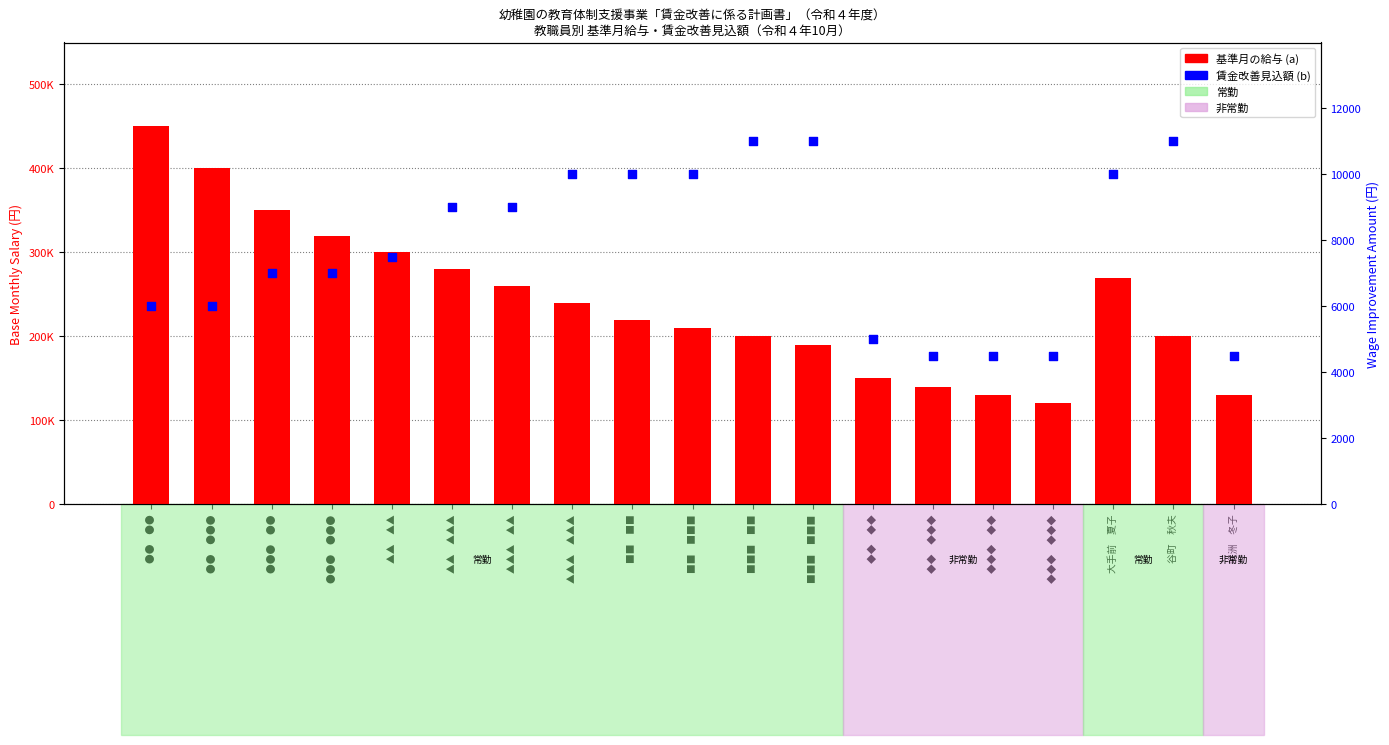

Is the value of wage improvement (b) at ◆◆◆　◆◆◆ greater than the value of base salary (a) at ●●　●●●?

No